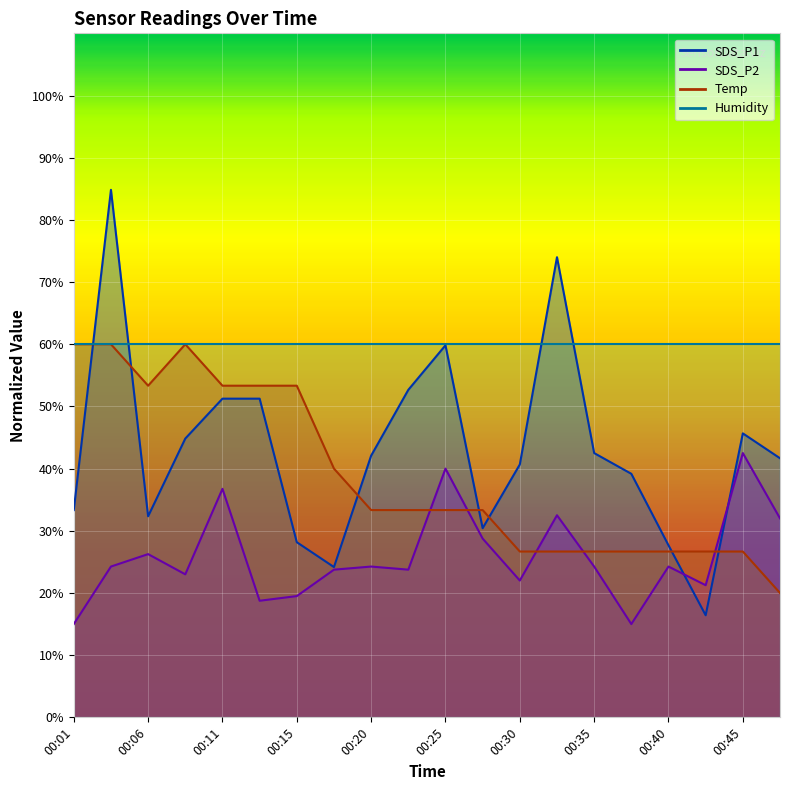

Between 00:11 and 00:35, which is larger?

00:11